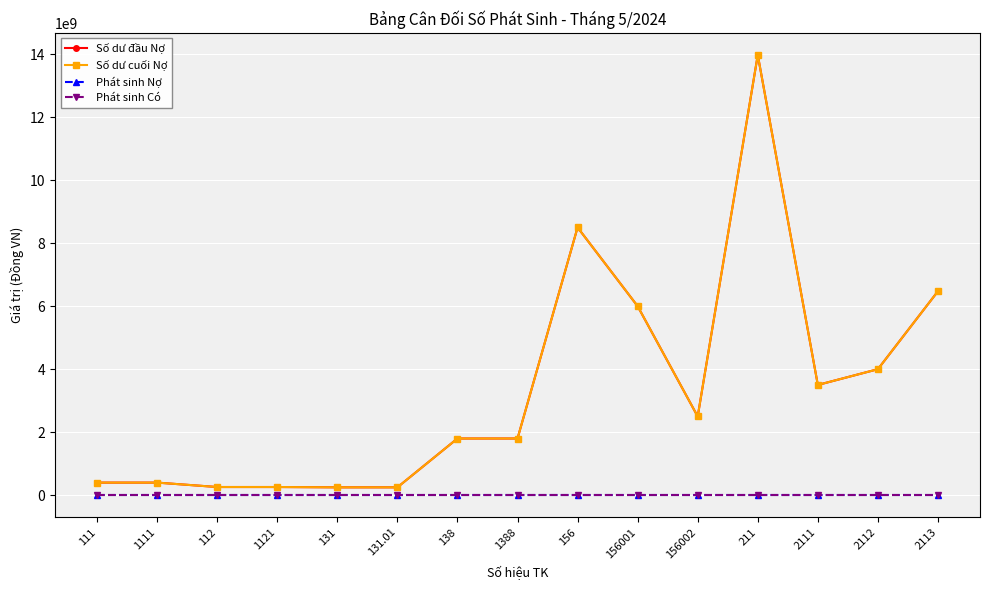

True or false: Số dư đầu Nợ and Số dư cuối Nợ cross at least once.

False